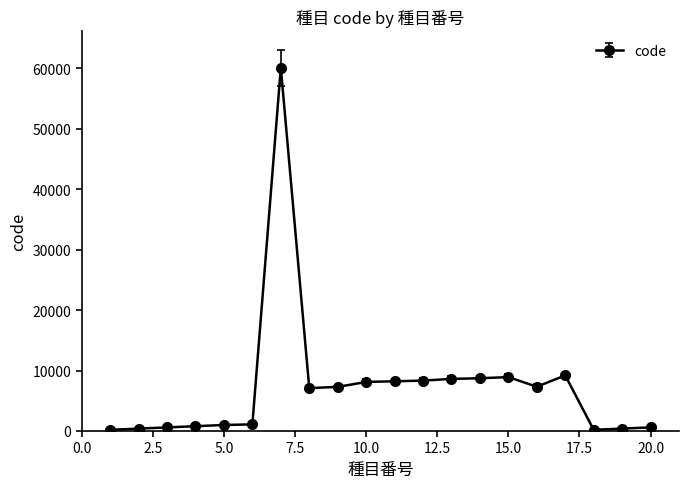

What is the minimum value shown in the chart?

200